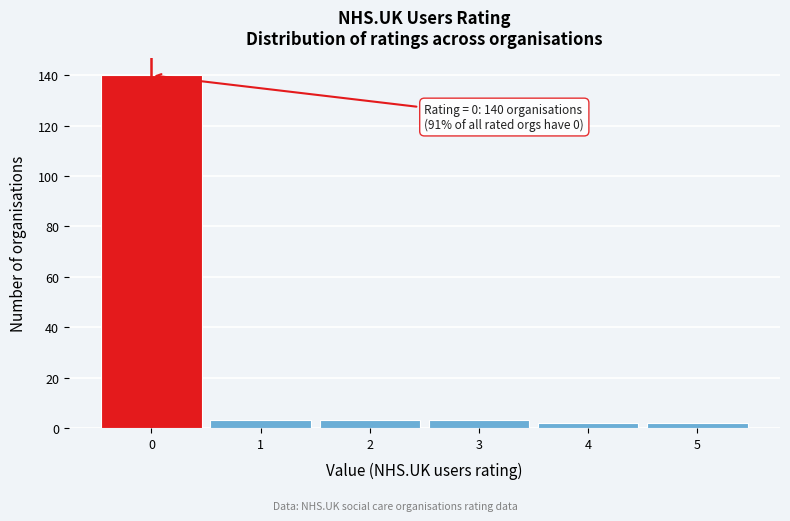

Over which range of the x-axis is the bar tallest?

-0.5 to 0.5